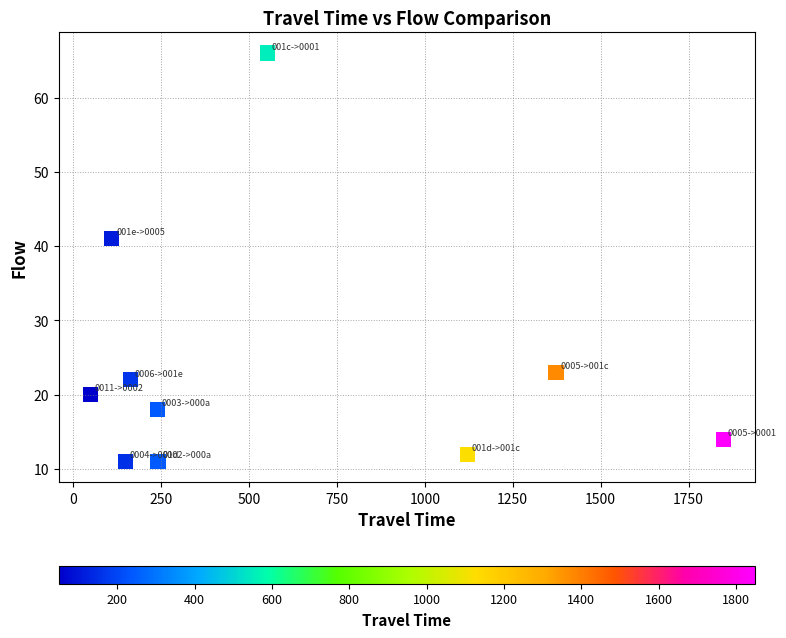

What Y value in the scatter plot is closest to 38?

41